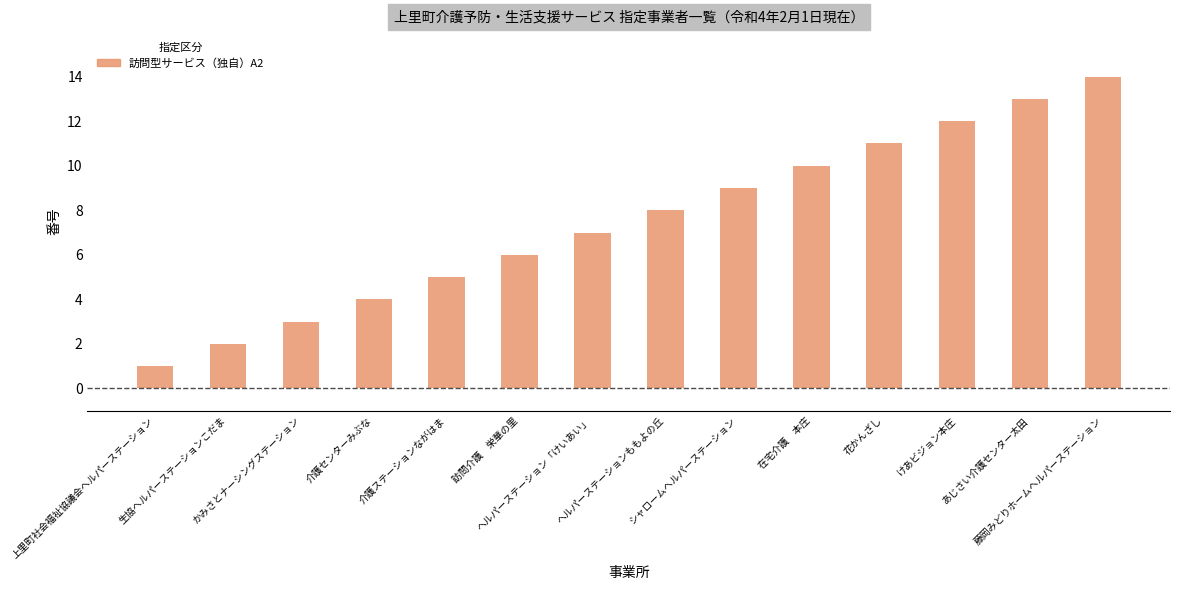

How many data points does each series have?

14